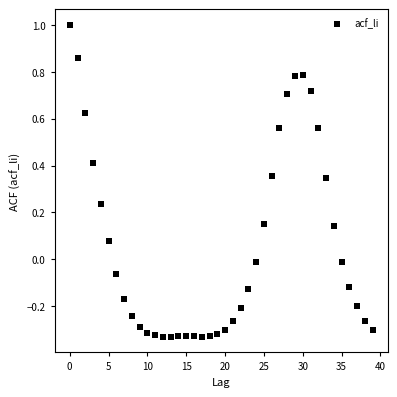

Count the number of points in this scatter plot.

40